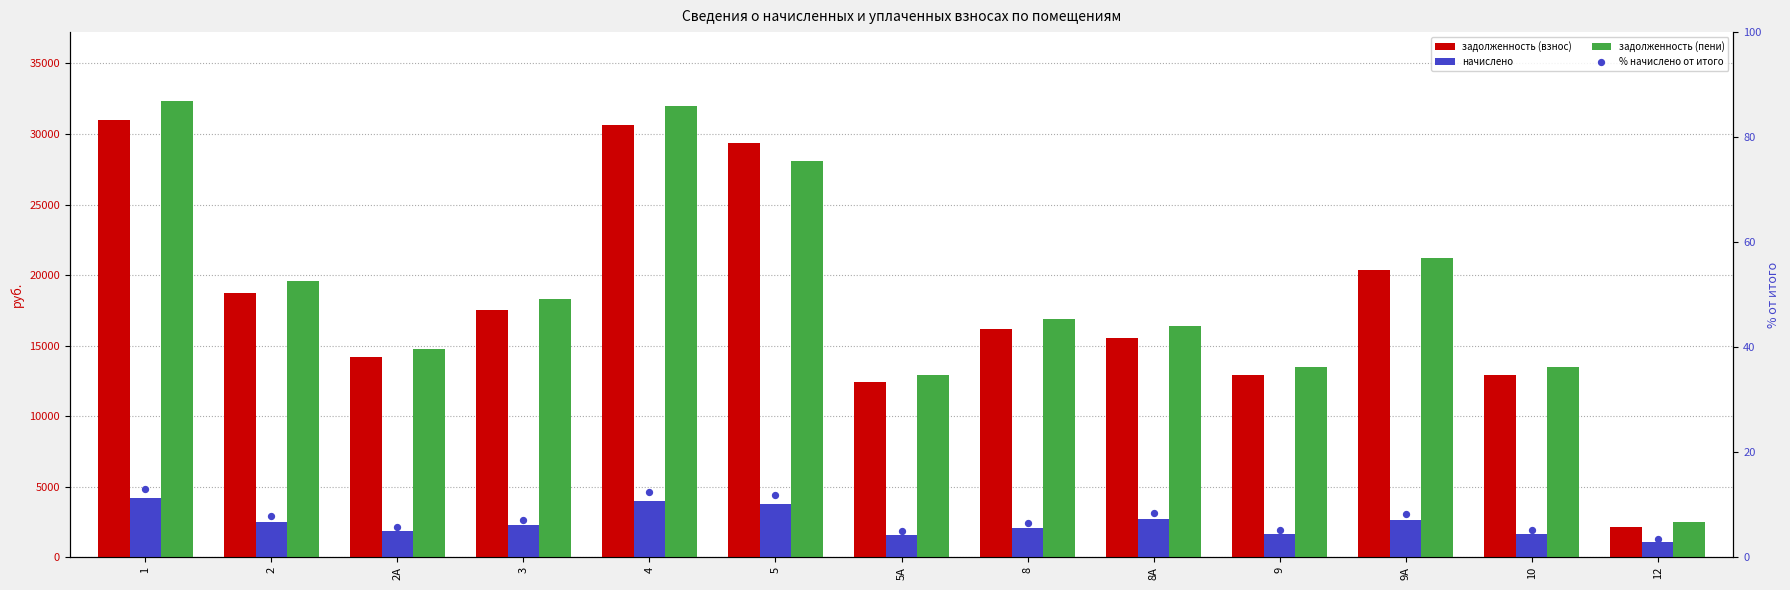

Which series reaches the maximum Y coordinate?

задолженность (пени)